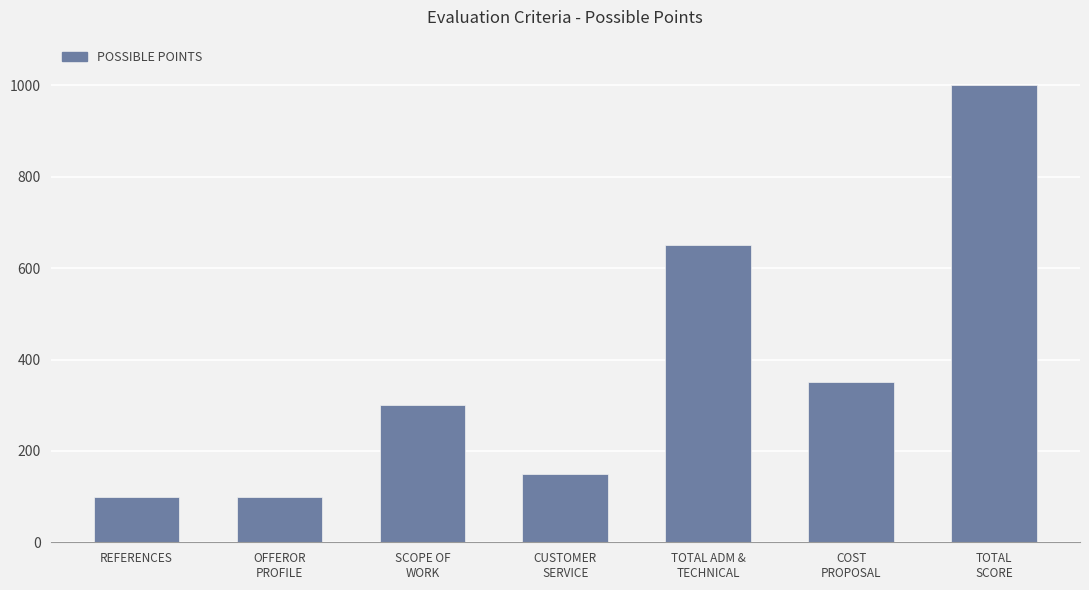

Are the bars horizontal?

No